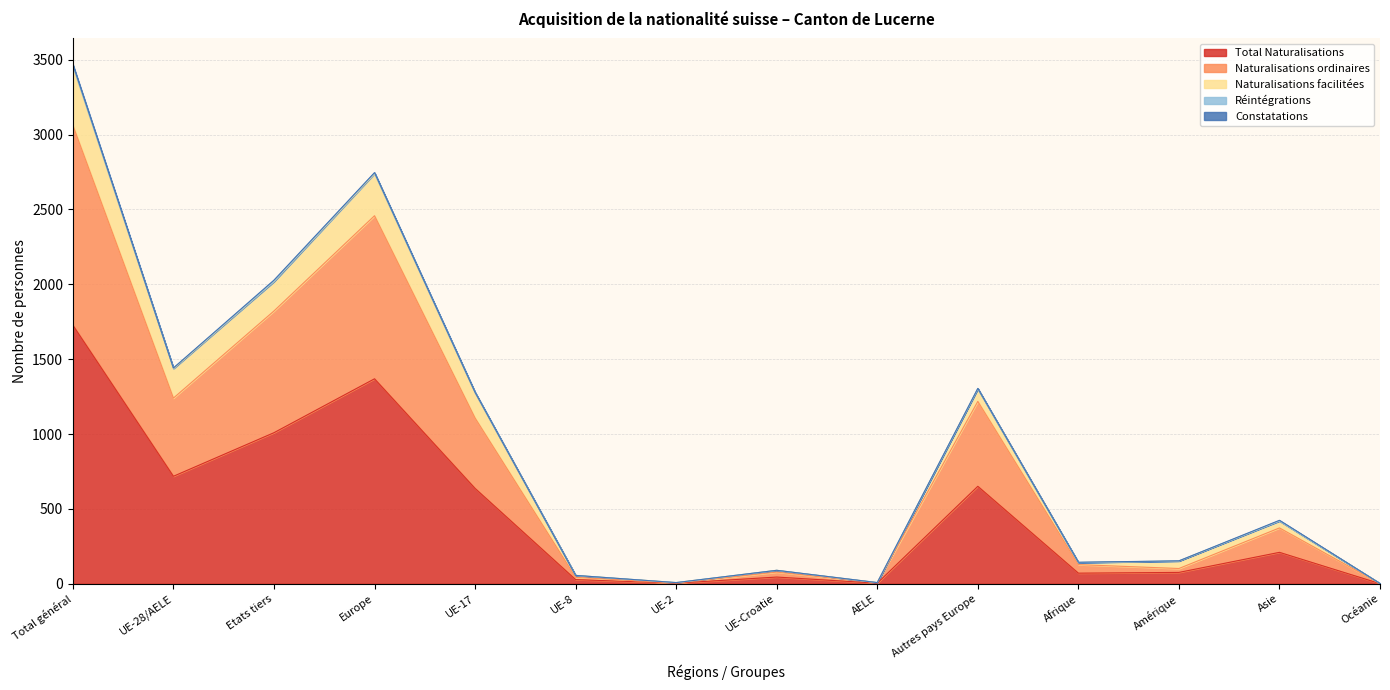

Where is the first local maximum for Naturalisations facilitées?

Europe